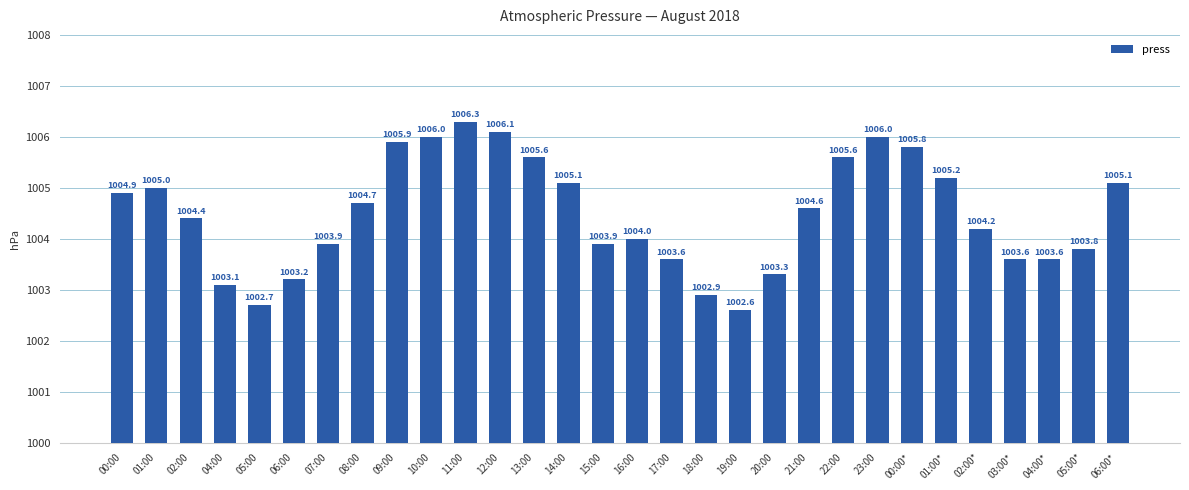

Reading left to right, what are all the values shown in this chart?

1004.9	1005.0	1004.4	1003.1	1002.7	1003.2	1003.9	1004.7	1005.9	1006.0	1006.3	1006.1	1005.6	1005.1	1003.9	1004.0	1003.6	1002.9	1002.6	1003.3	1004.6	1005.6	1006.0	1005.8	1005.2	1004.2	1003.6	1003.6	1003.8	1005.1